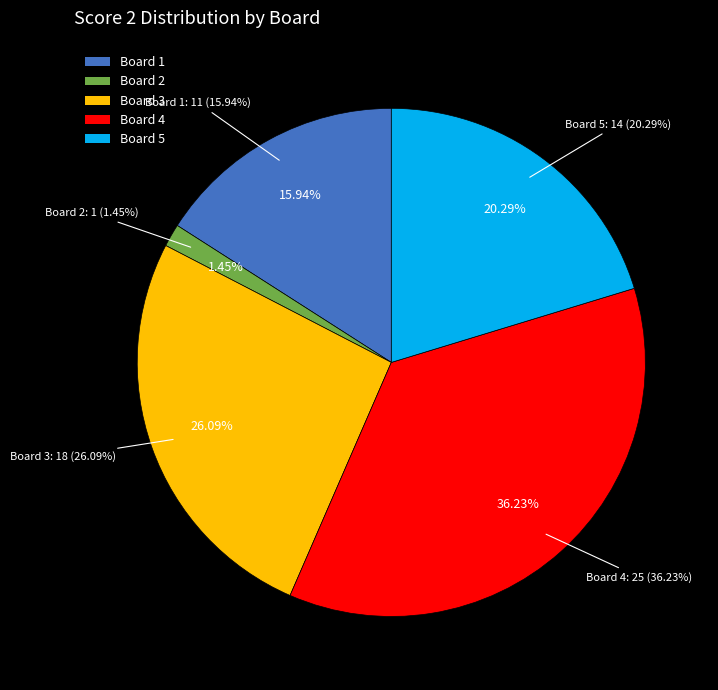

To the nearest percent, what is the average slice percentage?

20%